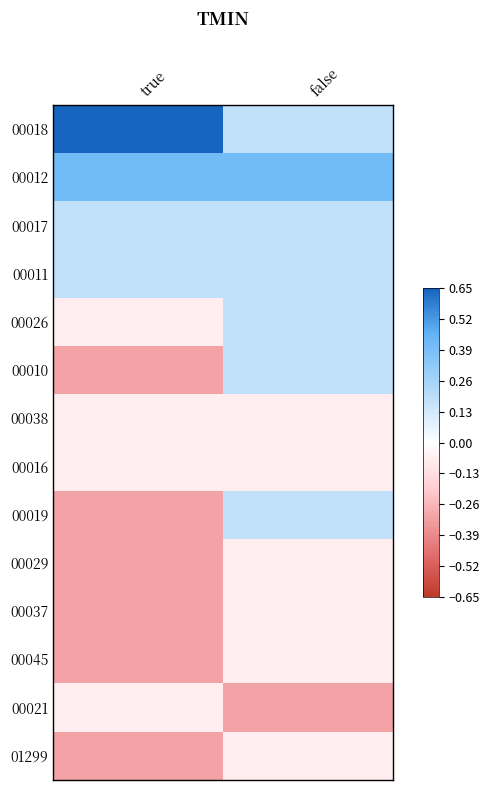

What is the spread (max minus min) of values at true?

1.0